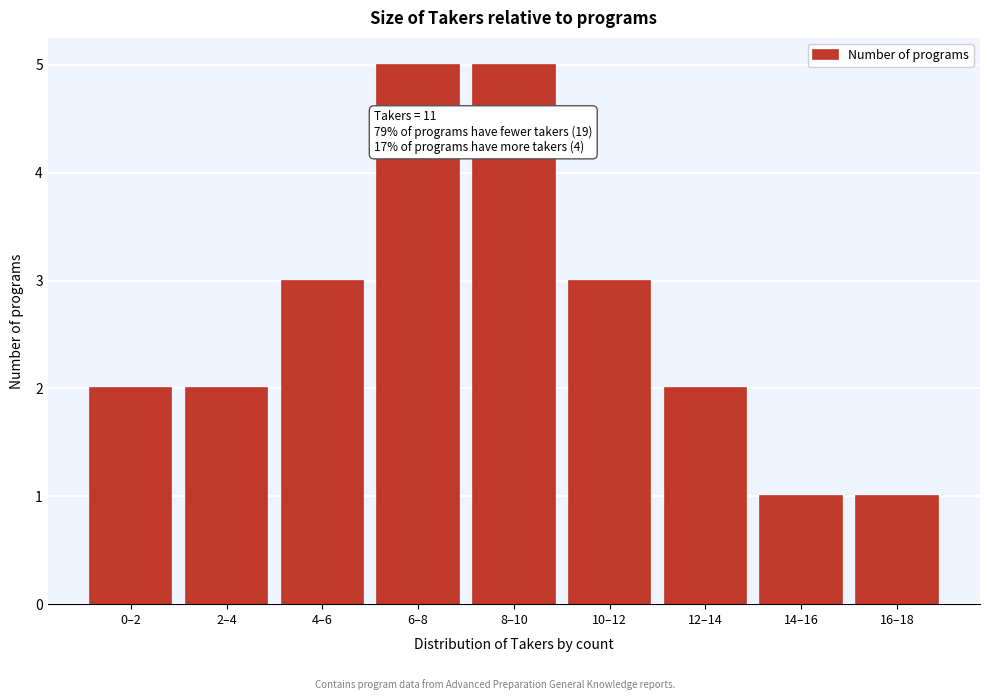

Reading left to right, what are all the values shown in this chart?

2	2	3	5	5	3	2	1	1